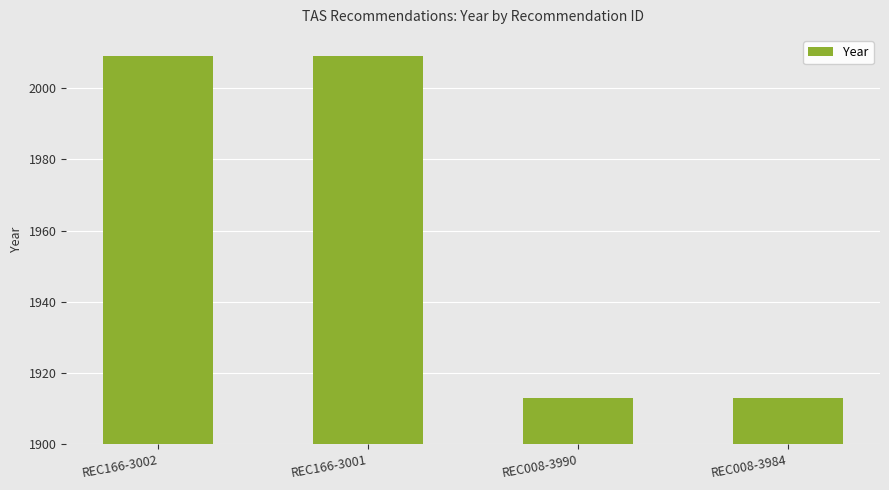

What is the label of the 4th bar from the right?

REC166-3002